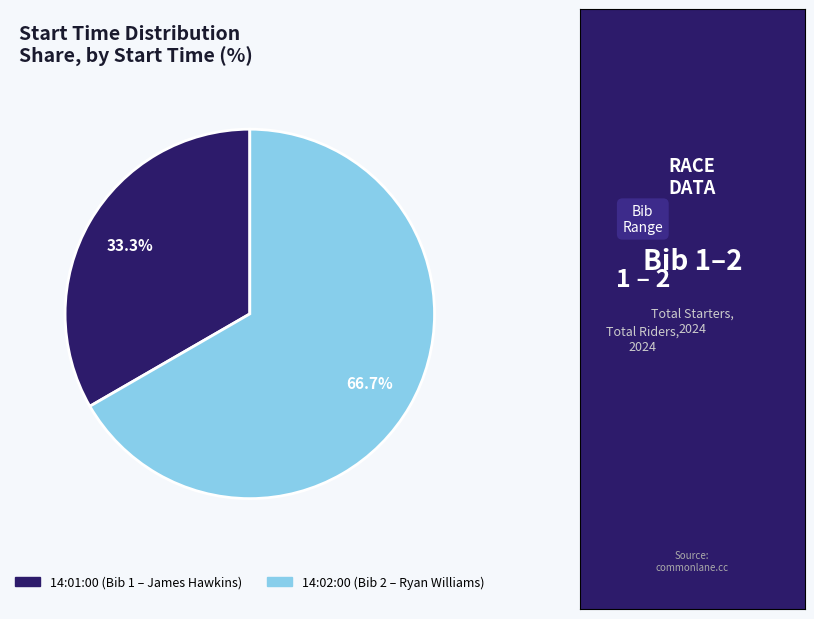

How many slices are in this pie chart?

2